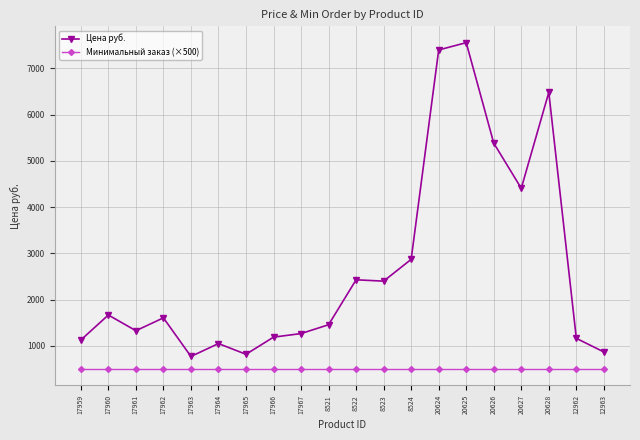

Where is the first local minimum for Цена руб.?

17961